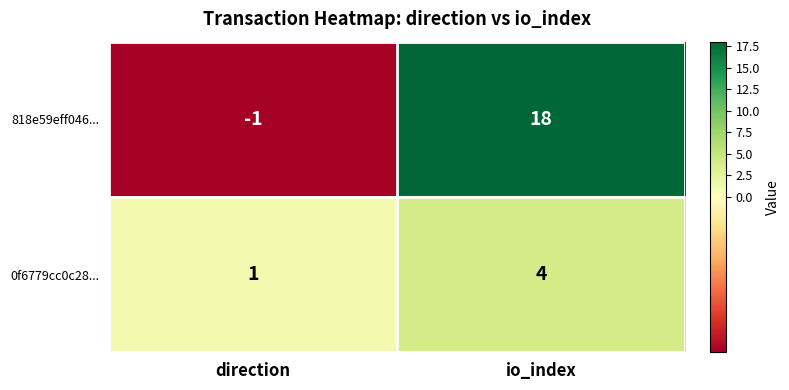

At which category is the sum across all series the highest?

io_index